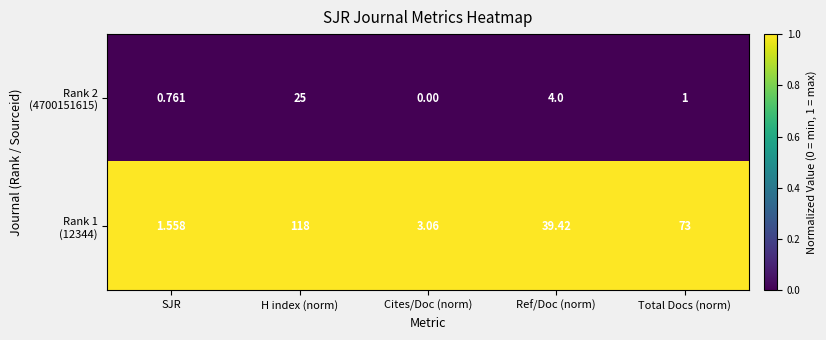

At which category does the chart reach its peak across all series?

H index (norm)